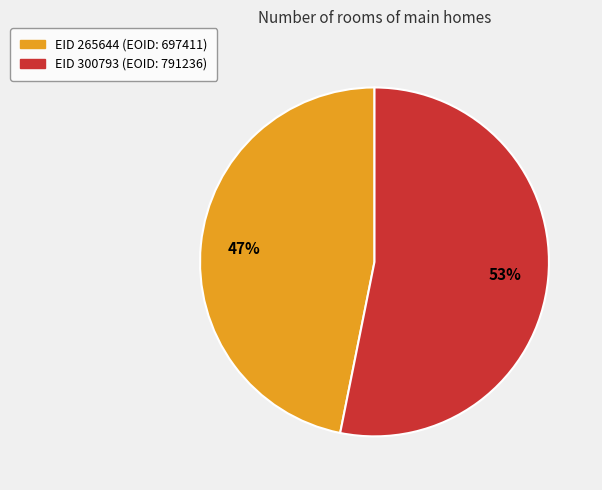

Is there any slice that represents more than half of the pie?

Yes